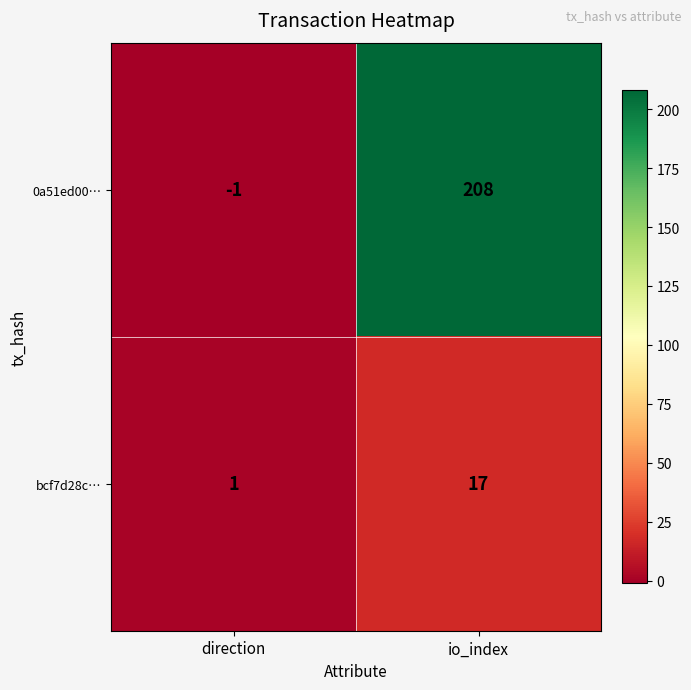

Which category has the lowest value across all series?

direction